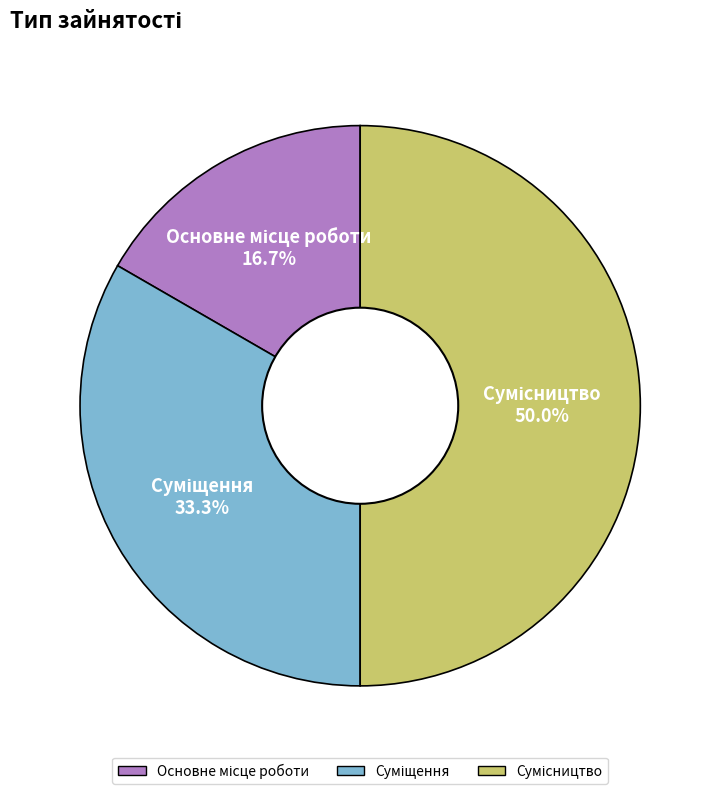

To the nearest percent, what is the average slice percentage?

33%